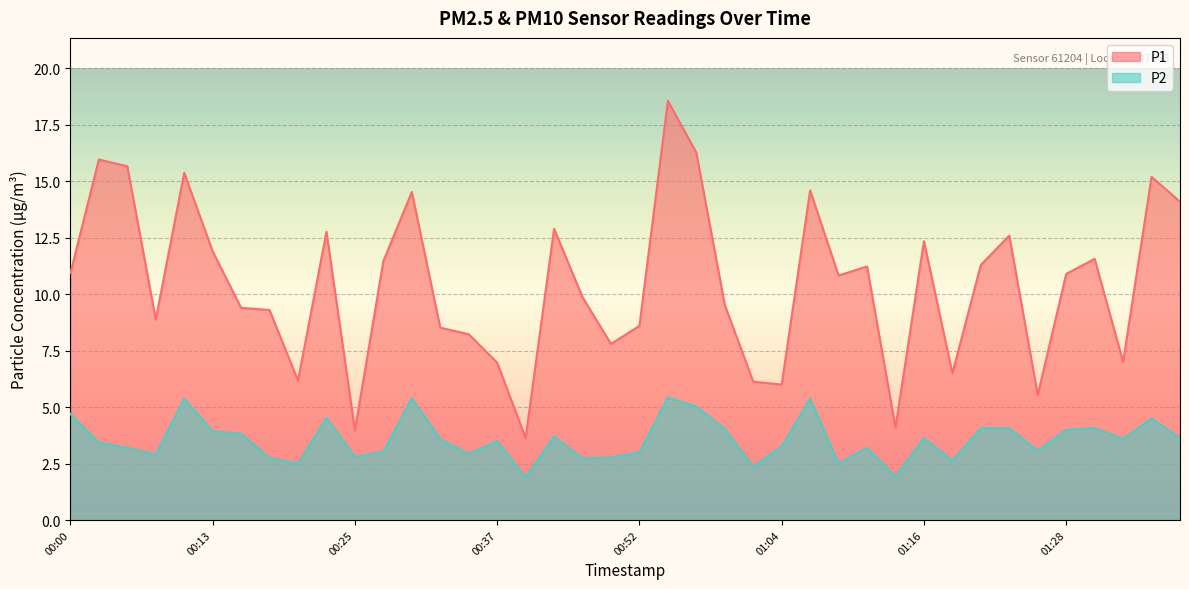

Is it true that P2 equals 0.5 at 00:39?

False